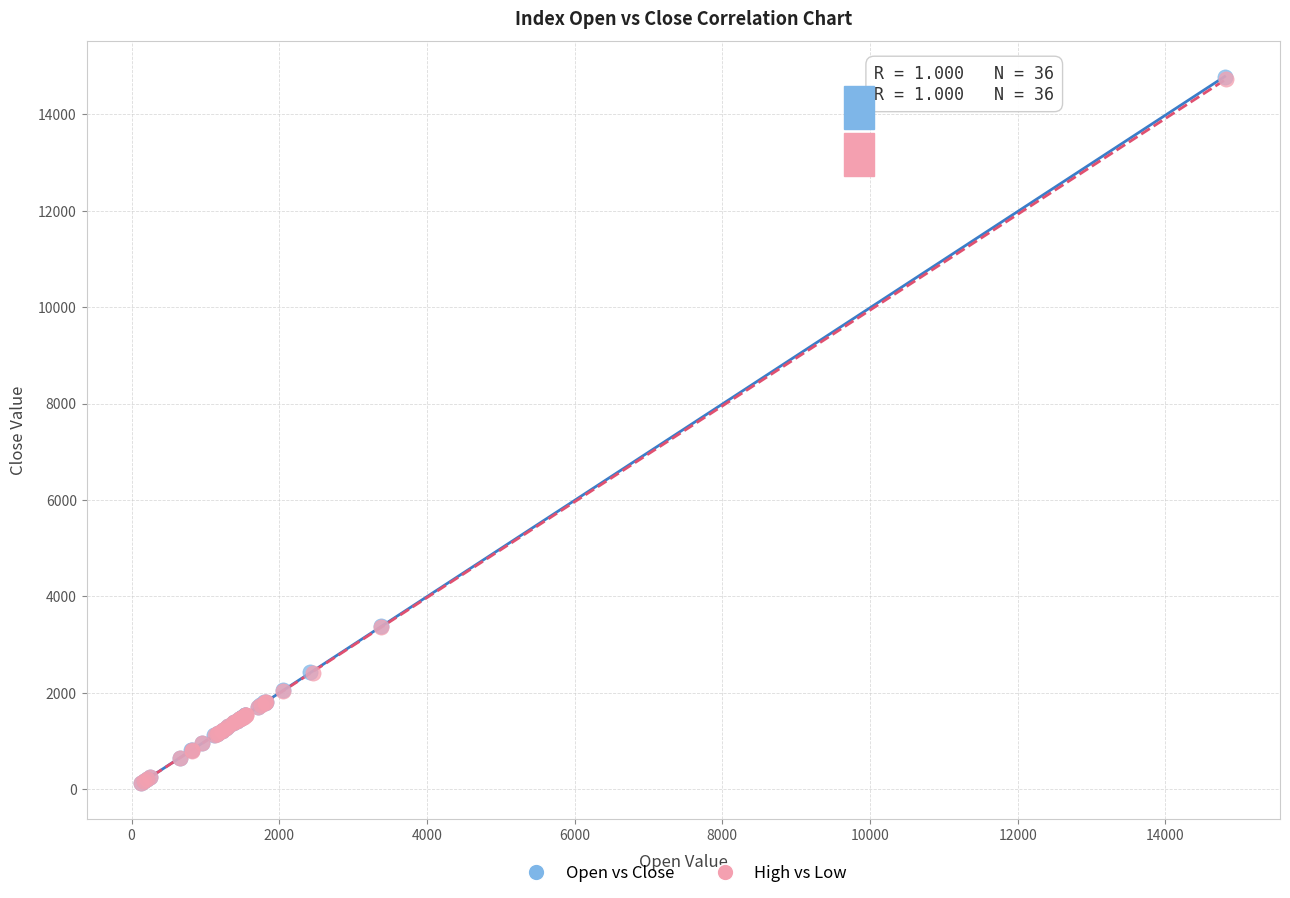

Which series has the largest Y range (max minus min)?

Open vs Close